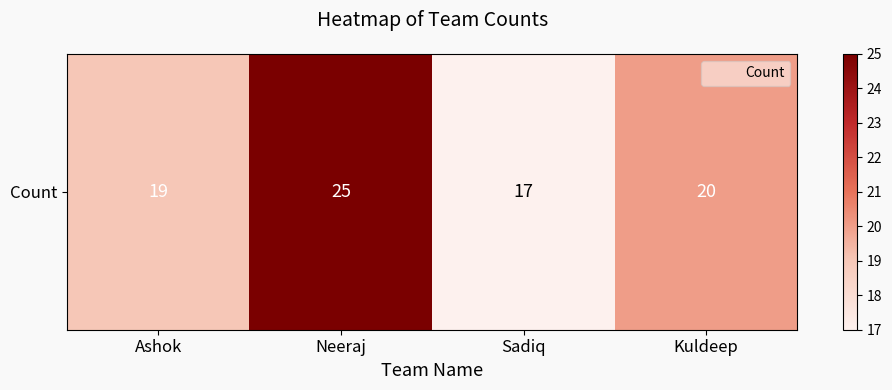

What is the sum of all values?

81